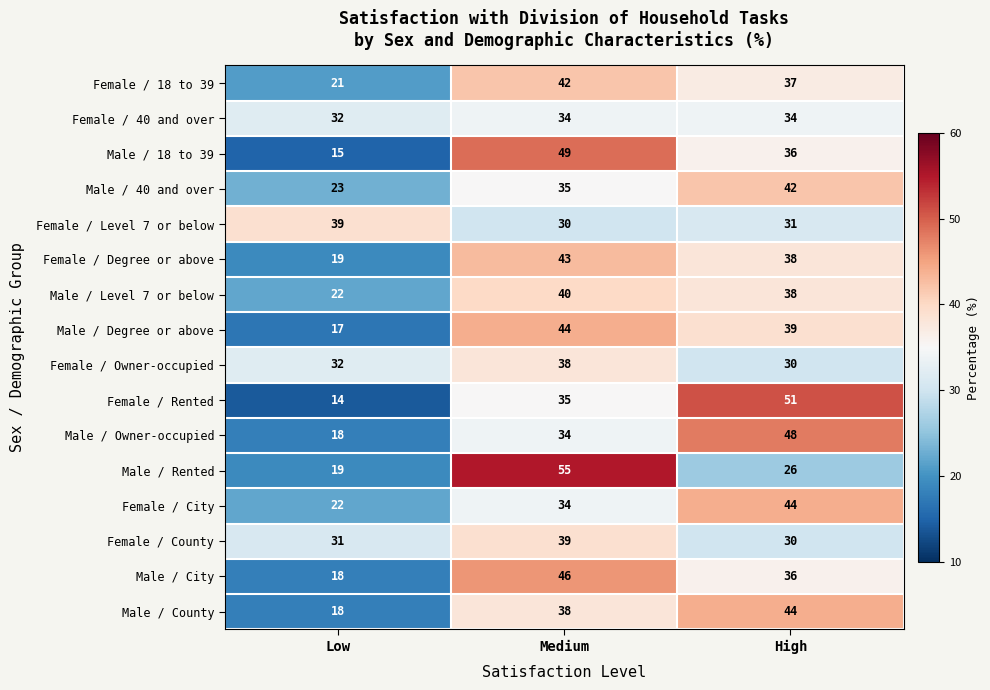

Which series has the largest range (max minus min)?

Female / Rented